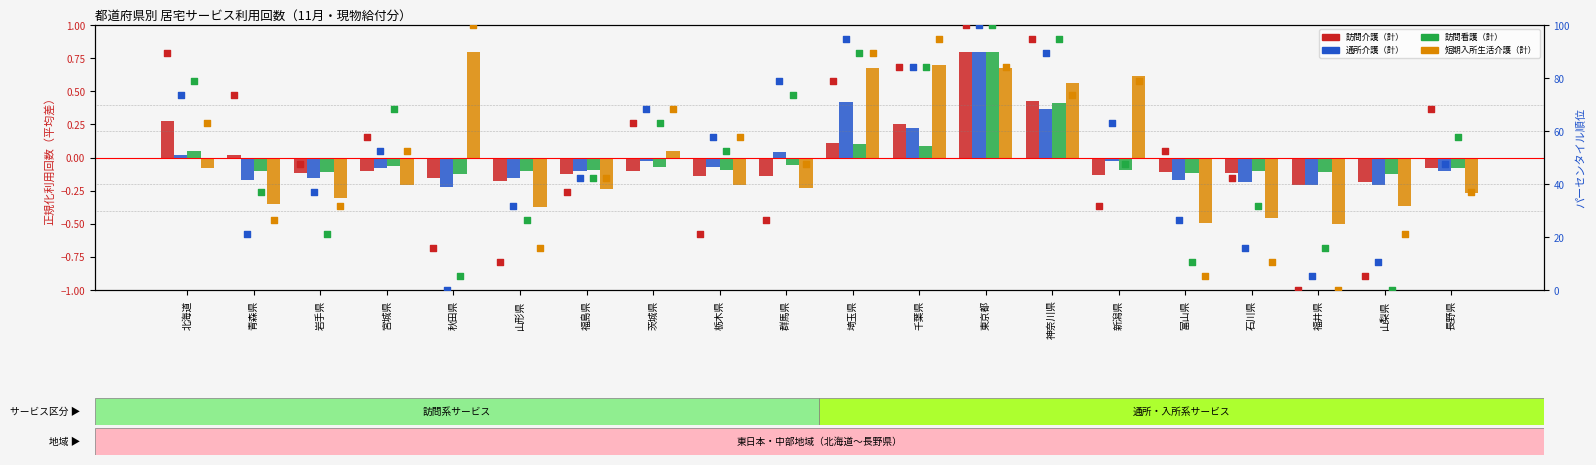

At how many categories does at least one series exceed 0?

10